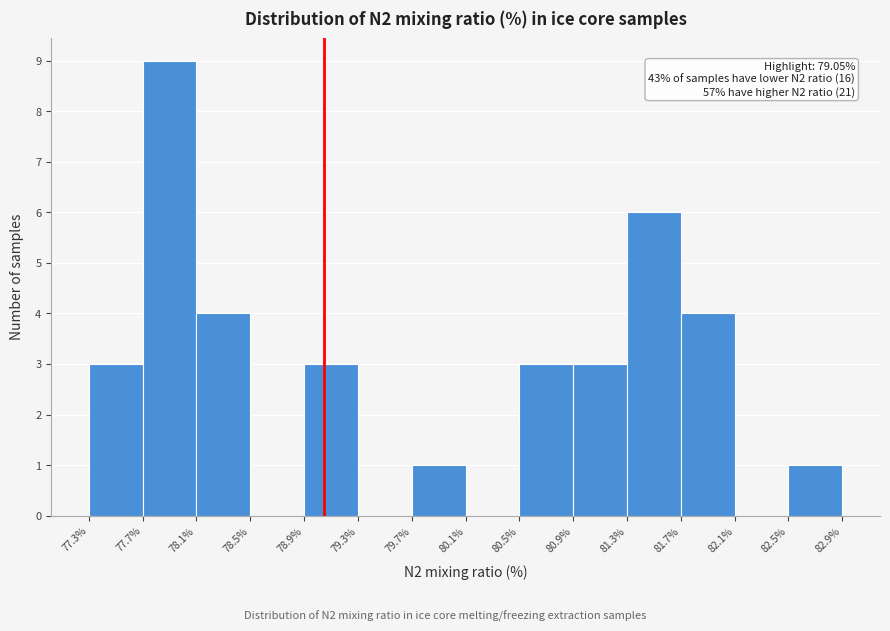

Over which range of the x-axis is the bar tallest?

77.7% to 78.1%